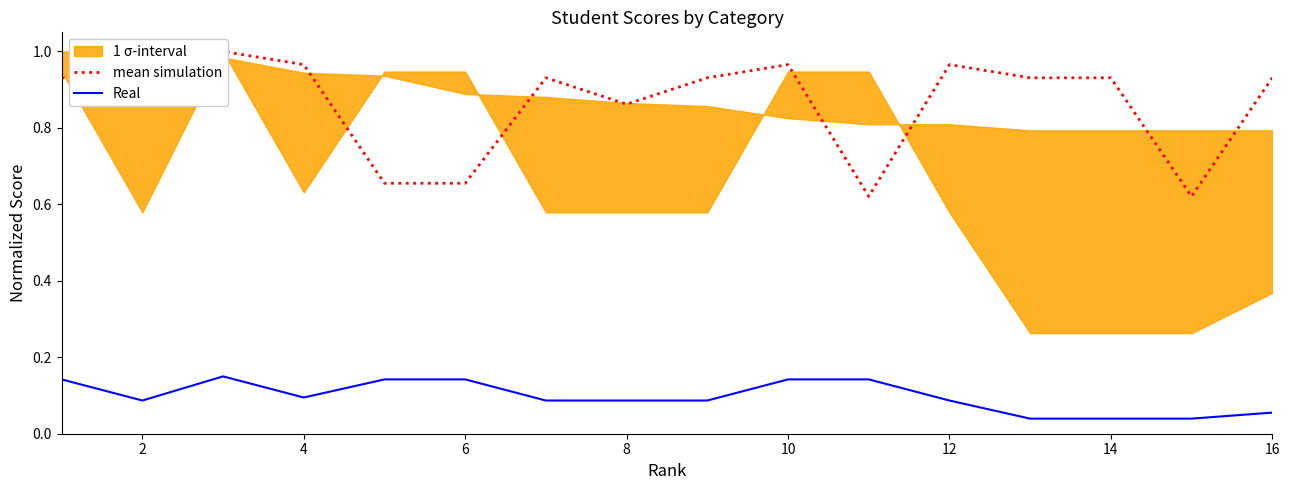

What is the value of the Real point at the 10th from the left?

0.1